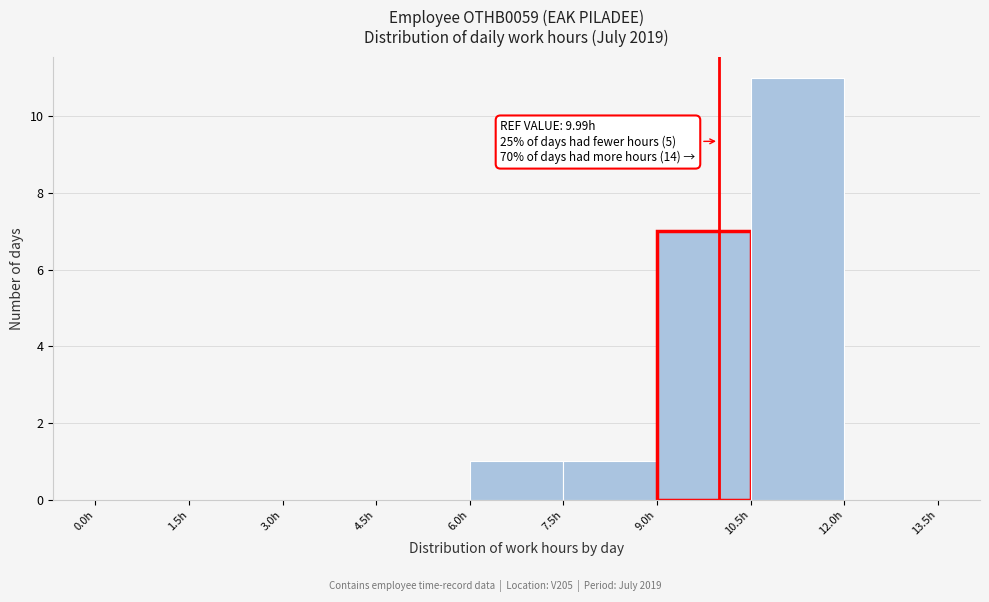

Which range on the x-axis has the tallest bar?

10.5 to 12.0